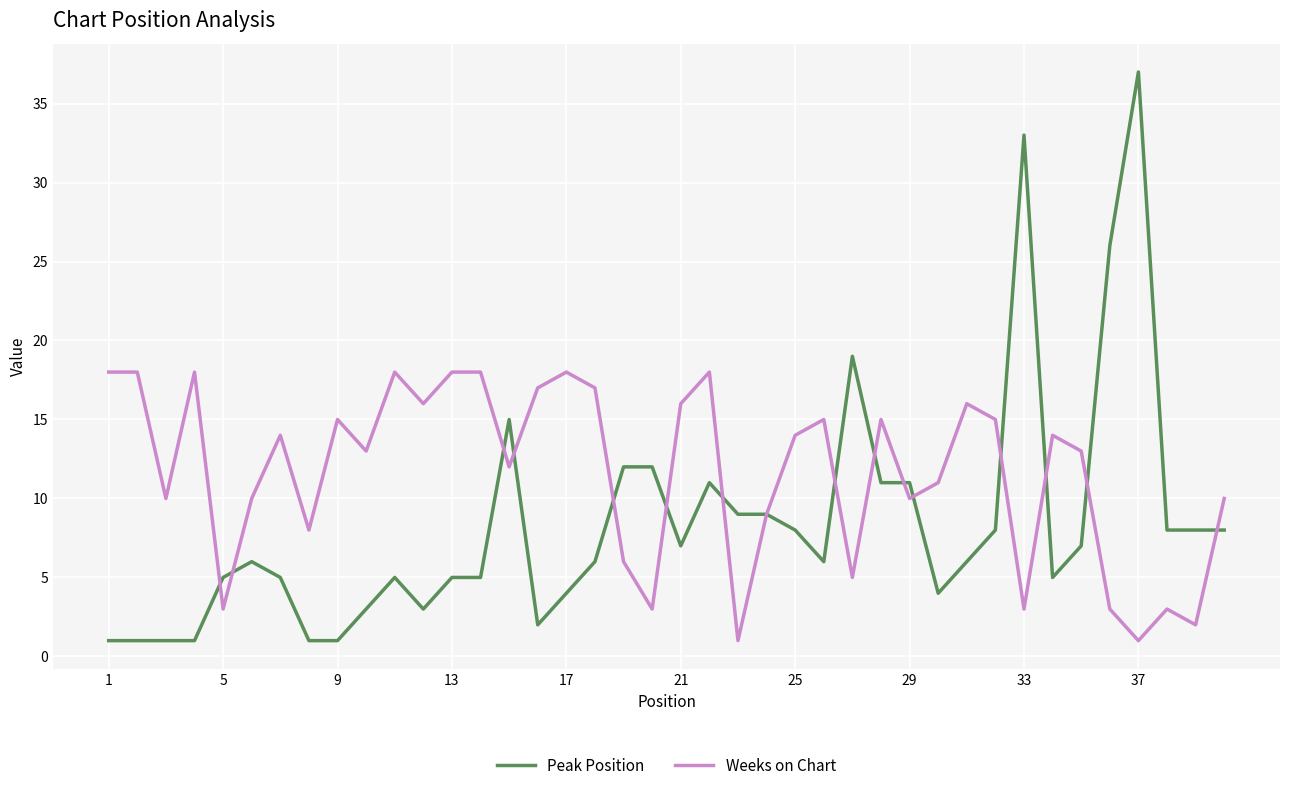

How many lines are shown in the chart?

2